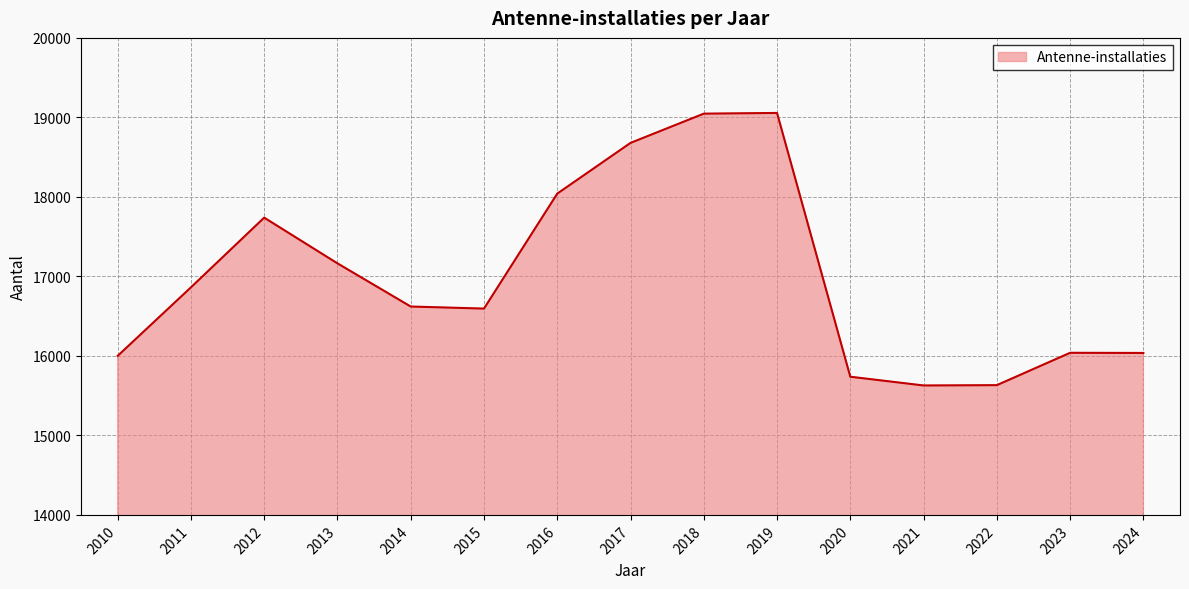

True or false: the data shows 3205 at 2010.

False